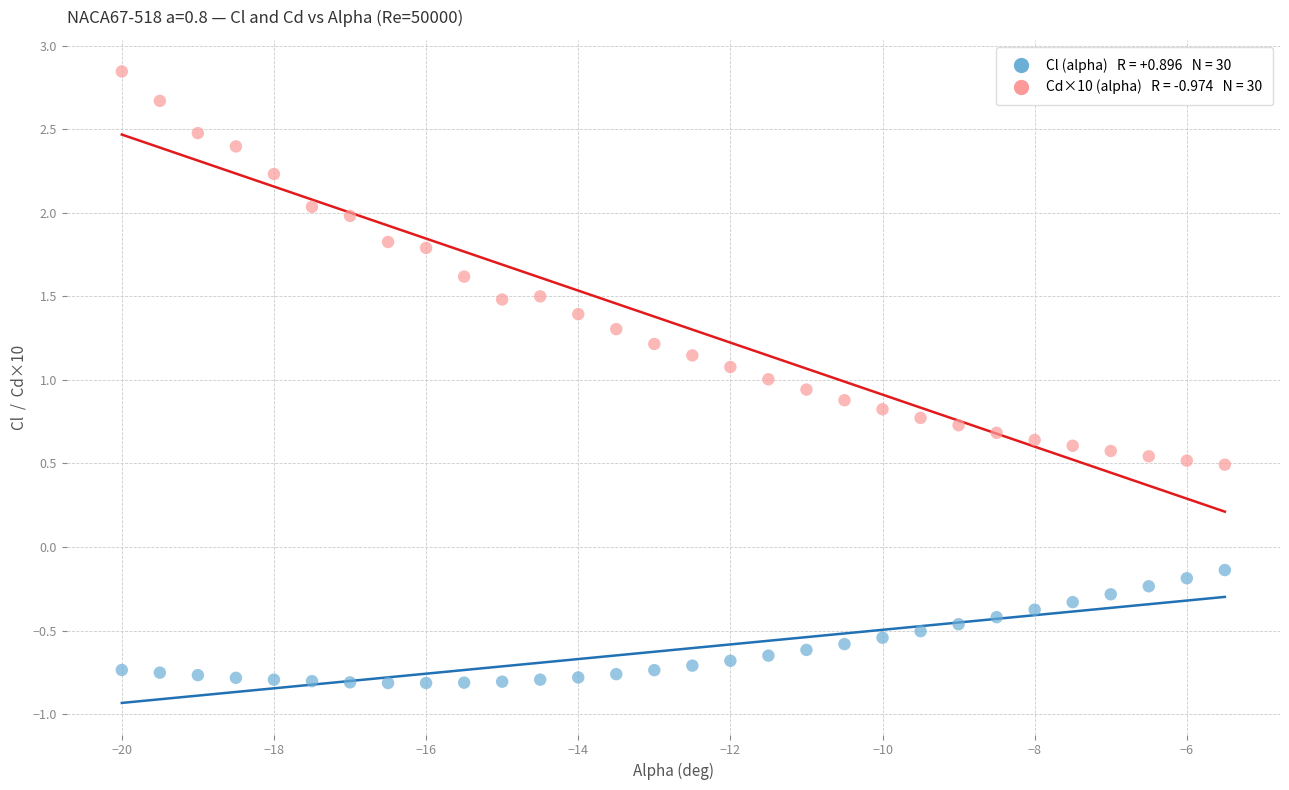

Across all data points, what is the range of Y values (max minus min)?

3.7